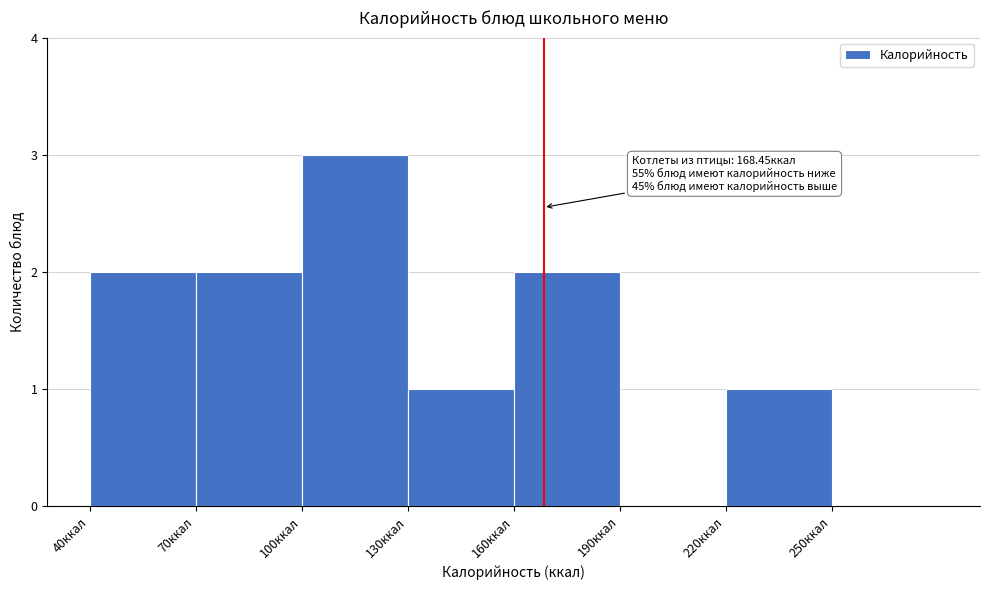

Over which range of the x-axis is the bar tallest?

100 to 130